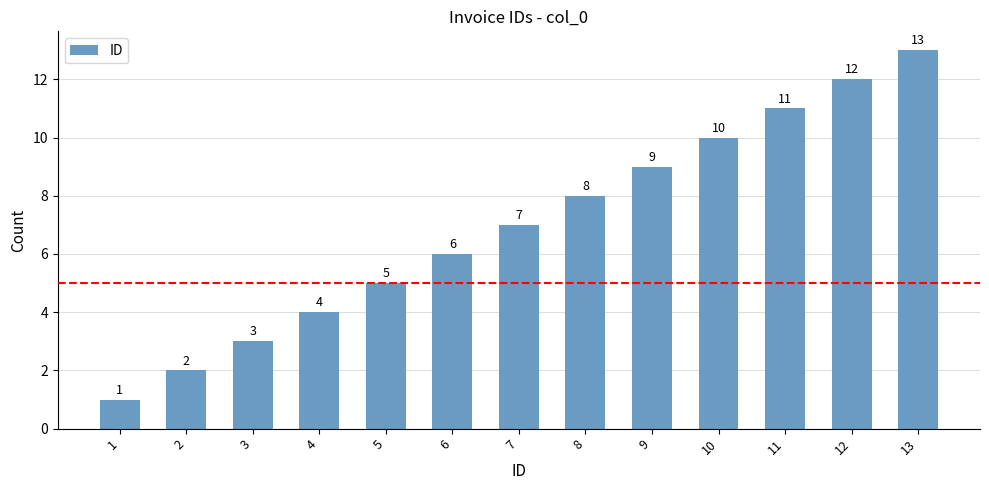

What is the value of the 2nd bar from the left?

2